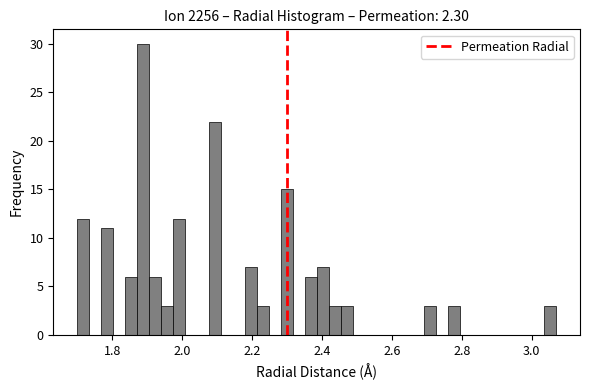

Read against the x-axis, roughly where is the centre of the tallest bar?

1.88